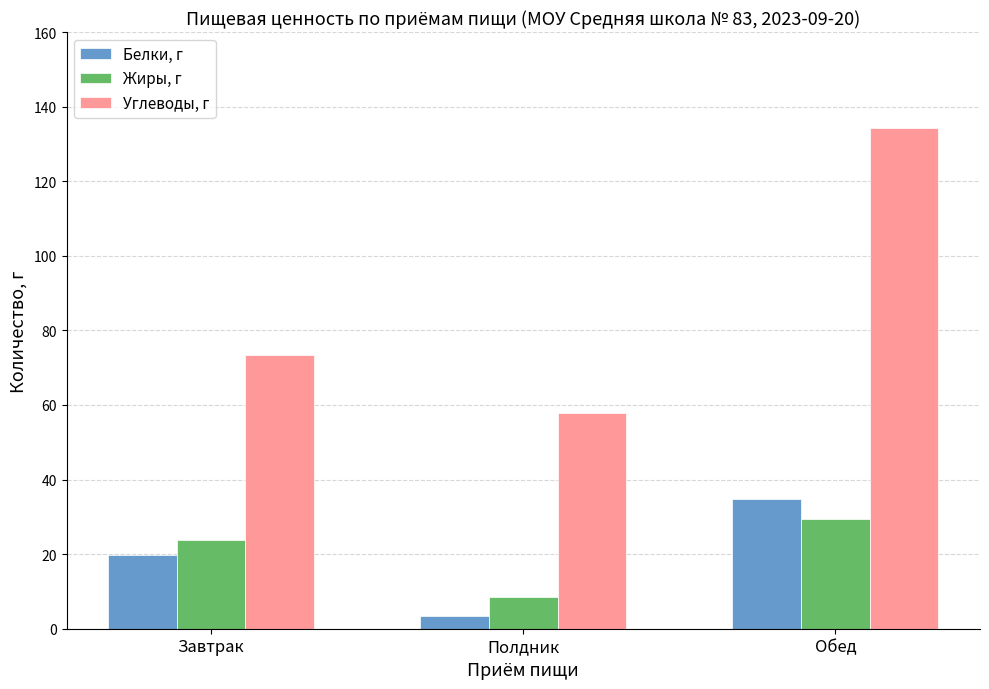

Between Полдник and Обед, which series saw the biggest shift?

Углеводы, г